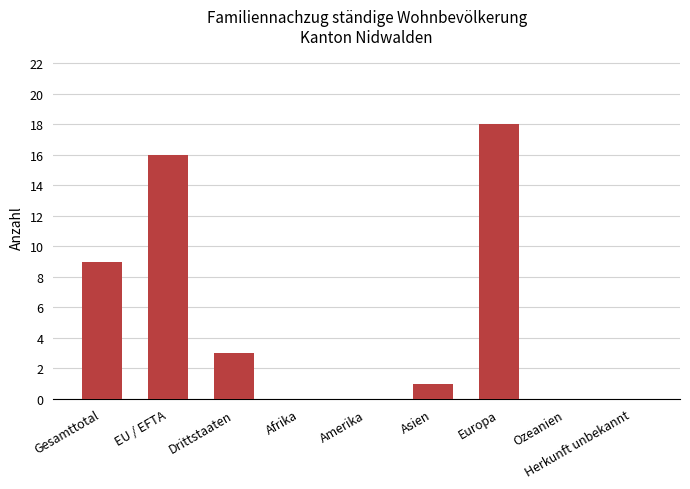

The chart shows a value of 4 at Drittstaaten. True or false?

False